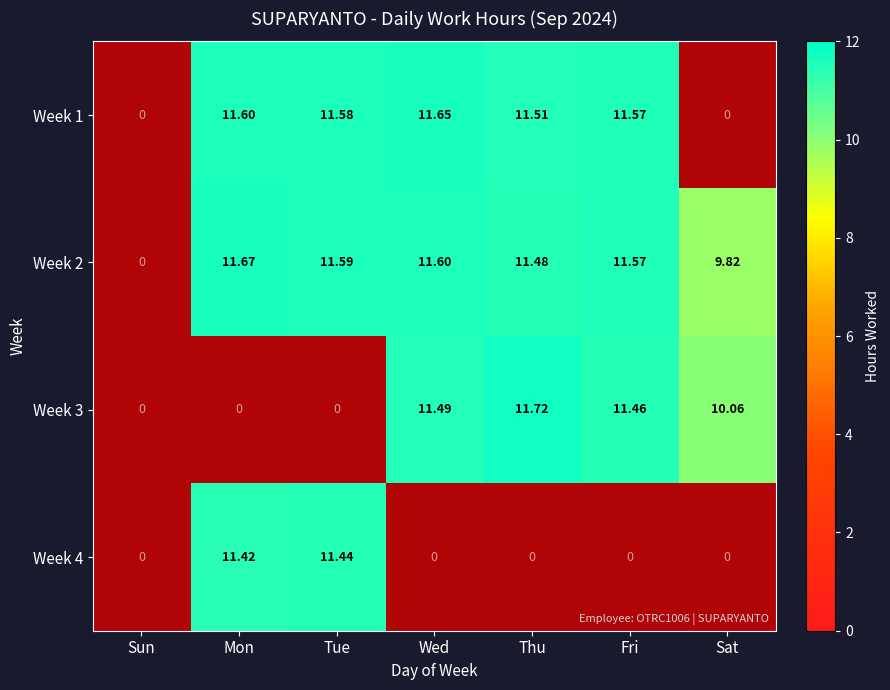

How many data points in Week 1 are less than 11?

2